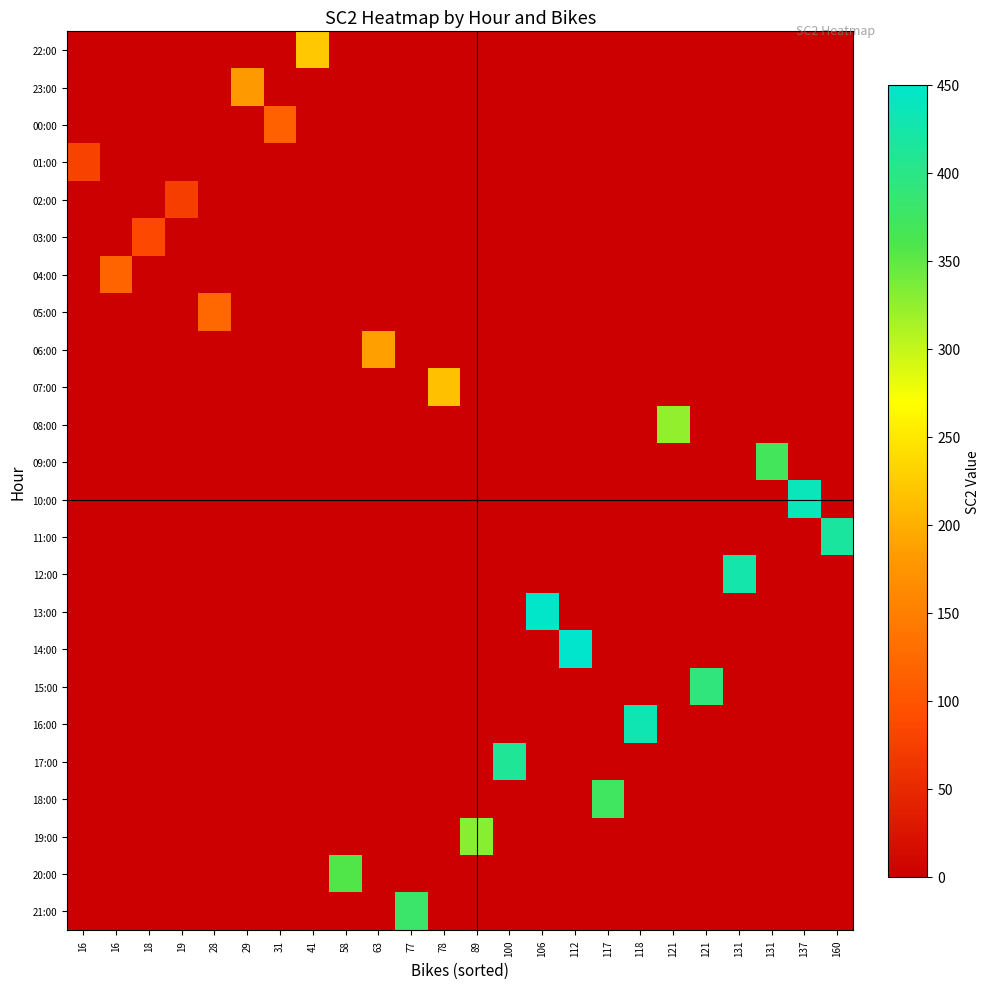

Reading left to right, transcribe all the data shown in this chart.

22:00: 16=0	16=0	18=0	19=0	28=0	29=0	31=0	41=223	58=0	63=0	77=0	78=0	89=0	100=0	106=0	112=0	117=0	118=0	121=0	121=0	131=0	131=0	137=0	160=0
23:00: 16=0	16=0	18=0	19=0	28=0	29=180	31=0	41=0	58=0	63=0	77=0	78=0	89=0	100=0	106=0	112=0	117=0	118=0	121=0	121=0	131=0	131=0	137=0	160=0
00:00: 16=0	16=0	18=0	19=0	28=0	29=0	31=114	41=0	58=0	63=0	77=0	78=0	89=0	100=0	106=0	112=0	117=0	118=0	121=0	121=0	131=0	131=0	137=0	160=0
01:00: 16=79	16=0	18=0	19=0	28=0	29=0	31=0	41=0	58=0	63=0	77=0	78=0	89=0	100=0	106=0	112=0	117=0	118=0	121=0	121=0	131=0	131=0	137=0	160=0
02:00: 16=0	16=0	18=0	19=75	28=0	29=0	31=0	41=0	58=0	63=0	77=0	78=0	89=0	100=0	106=0	112=0	117=0	118=0	121=0	121=0	131=0	131=0	137=0	160=0
03:00: 16=0	16=0	18=85	19=0	28=0	29=0	31=0	41=0	58=0	63=0	77=0	78=0	89=0	100=0	106=0	112=0	117=0	118=0	121=0	121=0	131=0	131=0	137=0	160=0
04:00: 16=0	16=119	18=0	19=0	28=0	29=0	31=0	41=0	58=0	63=0	77=0	78=0	89=0	100=0	106=0	112=0	117=0	118=0	121=0	121=0	131=0	131=0	137=0	160=0
05:00: 16=0	16=0	18=0	19=0	28=123	29=0	31=0	41=0	58=0	63=0	77=0	78=0	89=0	100=0	106=0	112=0	117=0	118=0	121=0	121=0	131=0	131=0	137=0	160=0
06:00: 16=0	16=0	18=0	19=0	28=0	29=0	31=0	41=0	58=0	63=186	77=0	78=0	89=0	100=0	106=0	112=0	117=0	118=0	121=0	121=0	131=0	131=0	137=0	160=0
07:00: 16=0	16=0	18=0	19=0	28=0	29=0	31=0	41=0	58=0	63=0	77=0	78=216	89=0	100=0	106=0	112=0	117=0	118=0	121=0	121=0	131=0	131=0	137=0	160=0
08:00: 16=0	16=0	18=0	19=0	28=0	29=0	31=0	41=0	58=0	63=0	77=0	78=0	89=0	100=0	106=0	112=0	117=0	118=0	121=324	121=0	131=0	131=0	137=0	160=0
09:00: 16=0	16=0	18=0	19=0	28=0	29=0	31=0	41=0	58=0	63=0	77=0	78=0	89=0	100=0	106=0	112=0	117=0	118=0	121=0	121=0	131=0	131=370	137=0	160=0
10:00: 16=0	16=0	18=0	19=0	28=0	29=0	31=0	41=0	58=0	63=0	77=0	78=0	89=0	100=0	106=0	112=0	117=0	118=0	121=0	121=0	131=0	131=0	137=436	160=0
11:00: 16=0	16=0	18=0	19=0	28=0	29=0	31=0	41=0	58=0	63=0	77=0	78=0	89=0	100=0	106=0	112=0	117=0	118=0	121=0	121=0	131=0	131=0	137=0	160=417
12:00: 16=0	16=0	18=0	19=0	28=0	29=0	31=0	41=0	58=0	63=0	77=0	78=0	89=0	100=0	106=0	112=0	117=0	118=0	121=0	121=0	131=426	131=0	137=0	160=0
13:00: 16=0	16=0	18=0	19=0	28=0	29=0	31=0	41=0	58=0	63=0	77=0	78=0	89=0	100=0	106=447	112=0	117=0	118=0	121=0	121=0	131=0	131=0	137=0	160=0
14:00: 16=0	16=0	18=0	19=0	28=0	29=0	31=0	41=0	58=0	63=0	77=0	78=0	89=0	100=0	106=0	112=450	117=0	118=0	121=0	121=0	131=0	131=0	137=0	160=0
15:00: 16=0	16=0	18=0	19=0	28=0	29=0	31=0	41=0	58=0	63=0	77=0	78=0	89=0	100=0	106=0	112=0	117=0	118=0	121=0	121=393	131=0	131=0	137=0	160=0
16:00: 16=0	16=0	18=0	19=0	28=0	29=0	31=0	41=0	58=0	63=0	77=0	78=0	89=0	100=0	106=0	112=0	117=0	118=432	121=0	121=0	131=0	131=0	137=0	160=0
17:00: 16=0	16=0	18=0	19=0	28=0	29=0	31=0	41=0	58=0	63=0	77=0	78=0	89=0	100=413	106=0	112=0	117=0	118=0	121=0	121=0	131=0	131=0	137=0	160=0
18:00: 16=0	16=0	18=0	19=0	28=0	29=0	31=0	41=0	58=0	63=0	77=0	78=0	89=0	100=0	106=0	112=0	117=374	118=0	121=0	121=0	131=0	131=0	137=0	160=0
19:00: 16=0	16=0	18=0	19=0	28=0	29=0	31=0	41=0	58=0	63=0	77=0	78=0	89=329	100=0	106=0	112=0	117=0	118=0	121=0	121=0	131=0	131=0	137=0	160=0
20:00: 16=0	16=0	18=0	19=0	28=0	29=0	31=0	41=0	58=357	63=0	77=0	78=0	89=0	100=0	106=0	112=0	117=0	118=0	121=0	121=0	131=0	131=0	137=0	160=0
21:00: 16=0	16=0	18=0	19=0	28=0	29=0	31=0	41=0	58=0	63=0	77=380	78=0	89=0	100=0	106=0	112=0	117=0	118=0	121=0	121=0	131=0	131=0	137=0	160=0